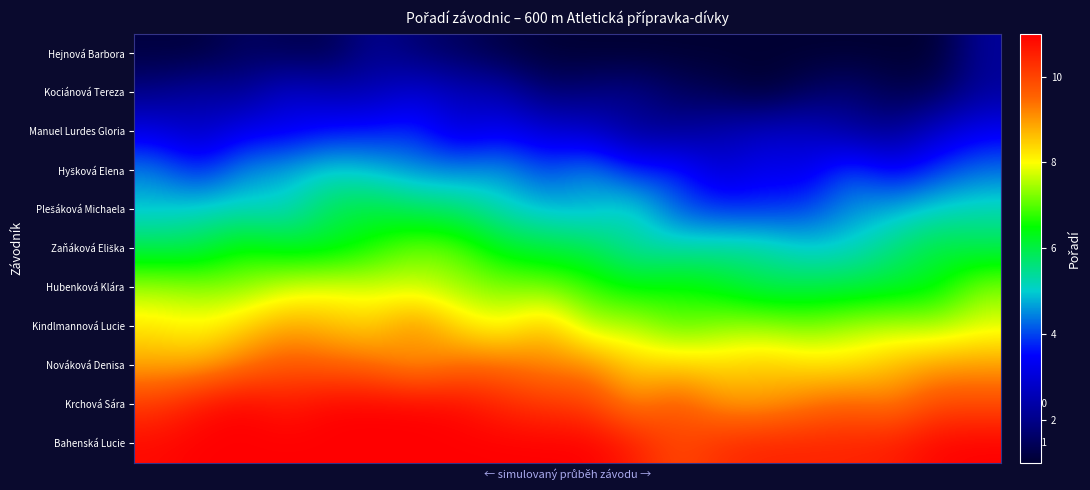

Which series has the largest range (max minus min)?

Plešáková Michaela